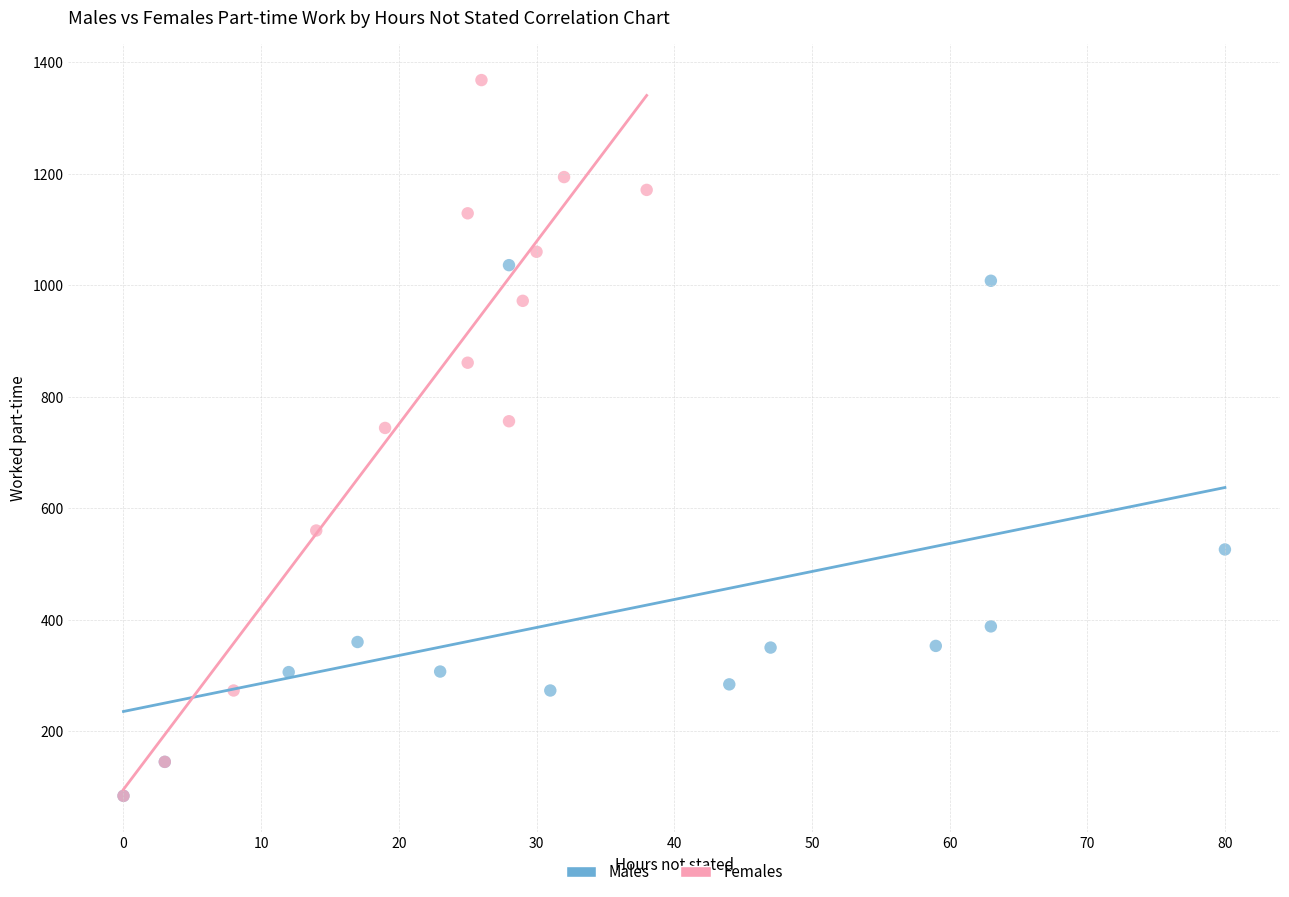

Which series has the widest spread of Y values?

Females